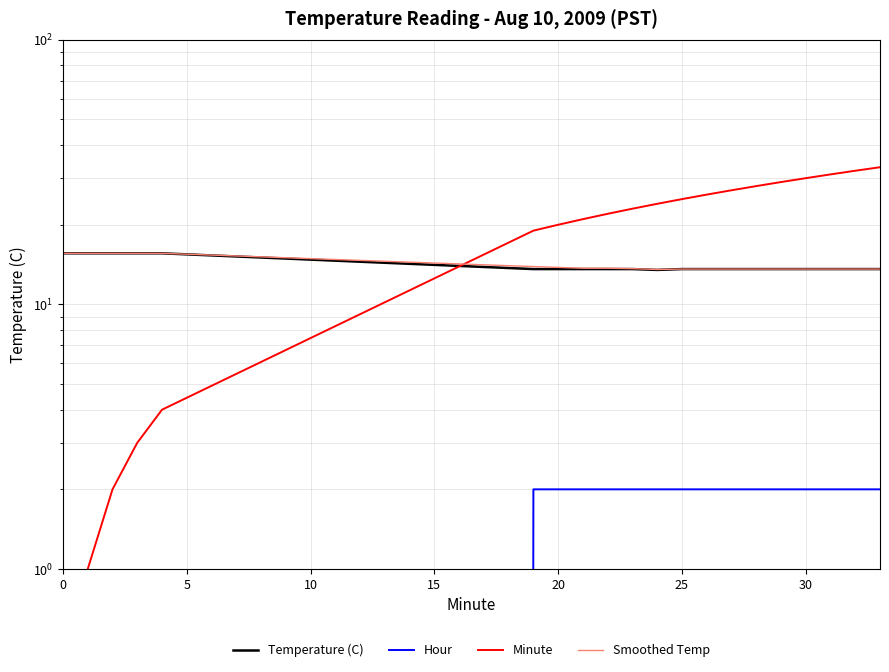

Reading left to right, what are all the values shown in this chart?

Temperature (C): 15.6	15.6	15.6	15.6	15.6	13.6	13.6	13.6	13.6	13.6	13.5	13.6	13.6	13.6	13.6	13.6	13.6	13.6	13.6	13.6
Hour: 0.0	0.0	0.0	0.0	0.0	2.0	2.0	2.0	2.0	2.0	2.0	2.0	2.0	2.0	2.0	2.0	2.0	2.0	2.0	2.0
Minute: 0.0	1.0	2.0	3.0	4.0	19.0	20.0	21.0	22.0	23.0	24.0	25.0	26.0	27.0	28.0	29.0	30.0	31.0	32.0	33.0
Smoothed Temp: 15.6	15.6	15.6	15.6	15.6	13.9	13.8	13.7	13.7	13.7	13.6	13.6	13.6	13.6	13.6	13.6	13.6	13.6	13.6	13.6